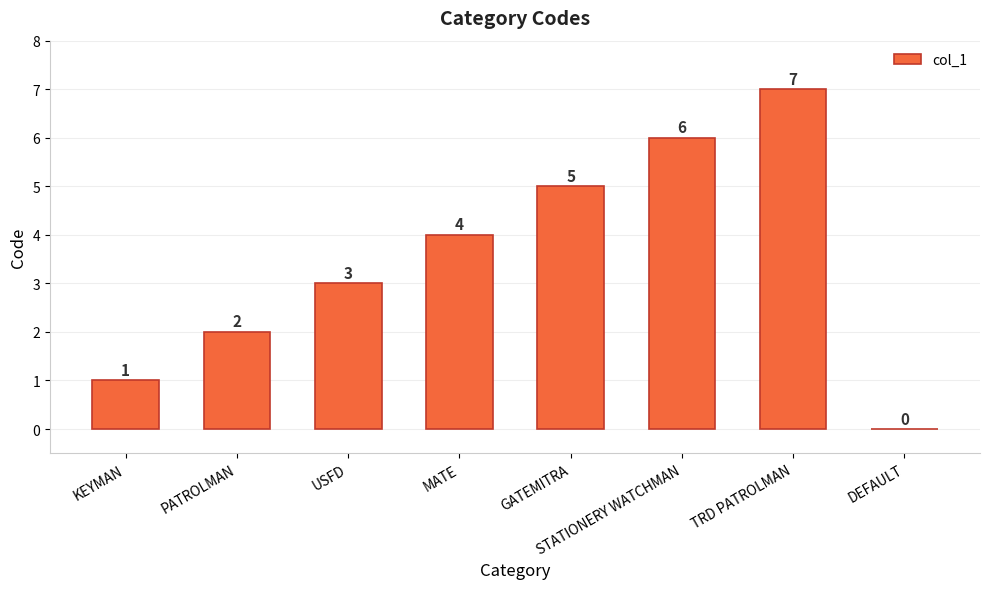

What is the difference between the values at TRD PATROLMAN and USFD?

4